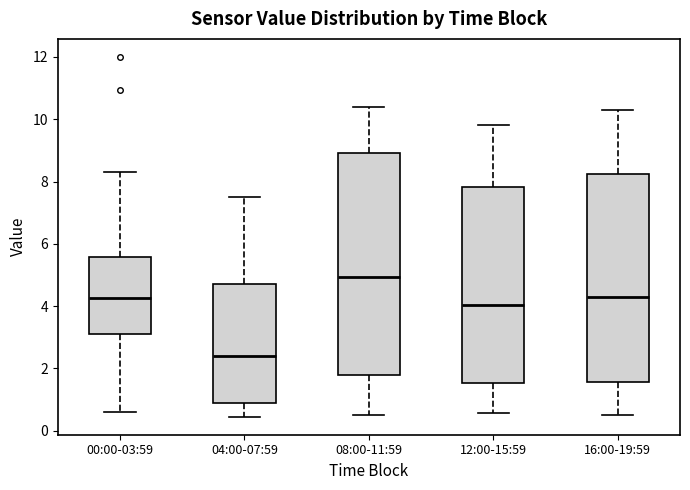

Which box's median line is the lowest?

04:00-07:59